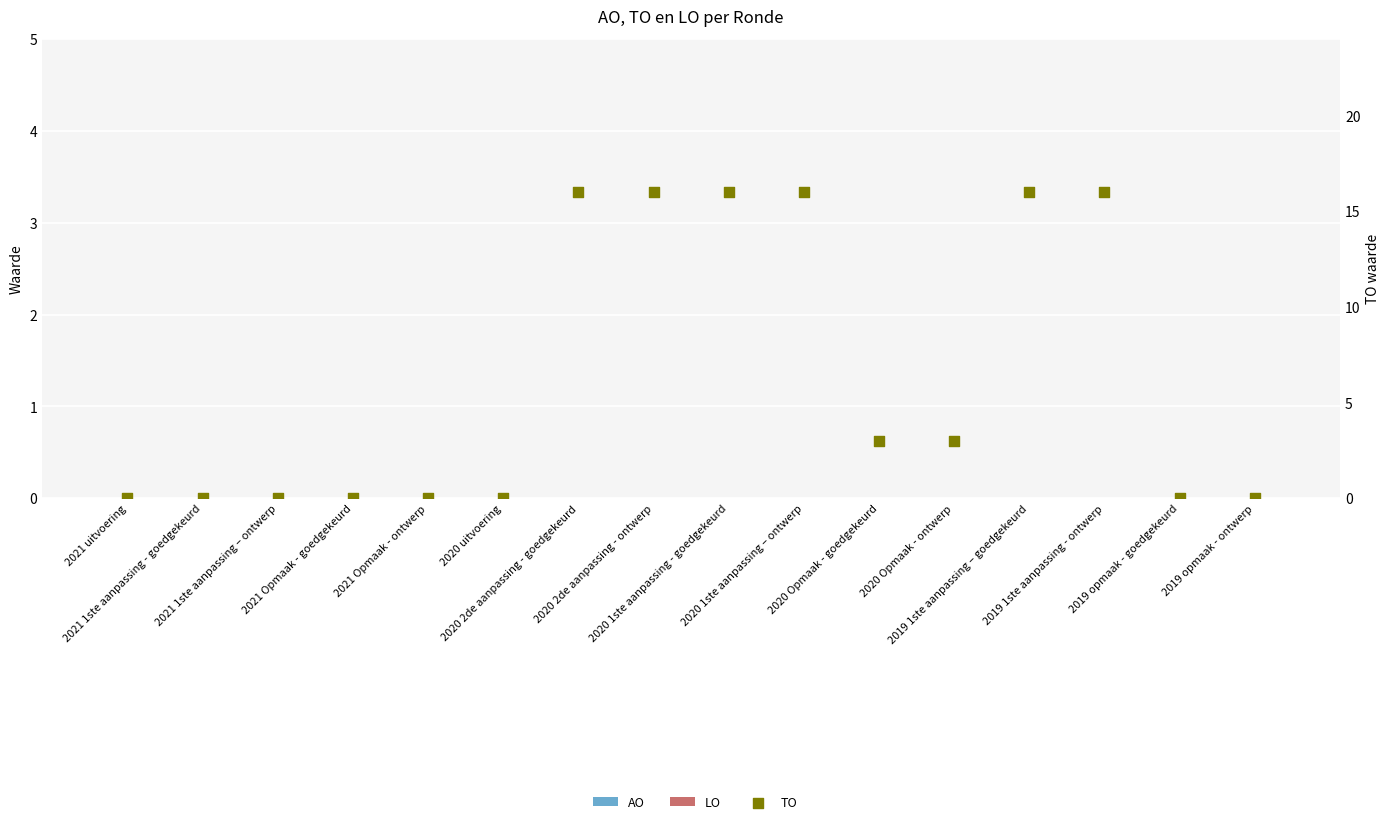

Is the value of AO at 2019 opmaak - ontwerp greater than the value of LO at 2019 opmaak - ontwerp?

No